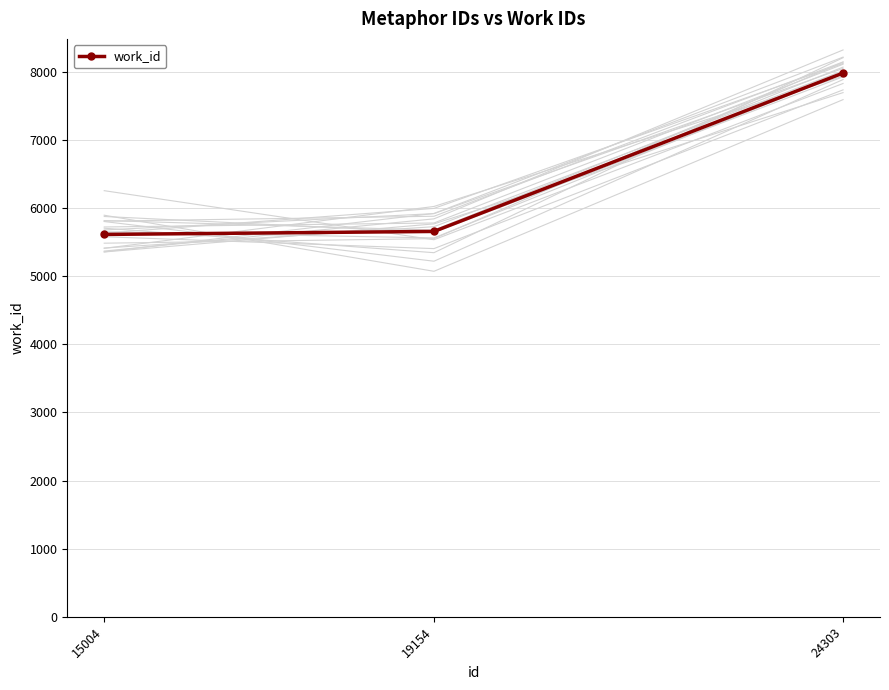

The value at 19154 is 5658. True or false?

True